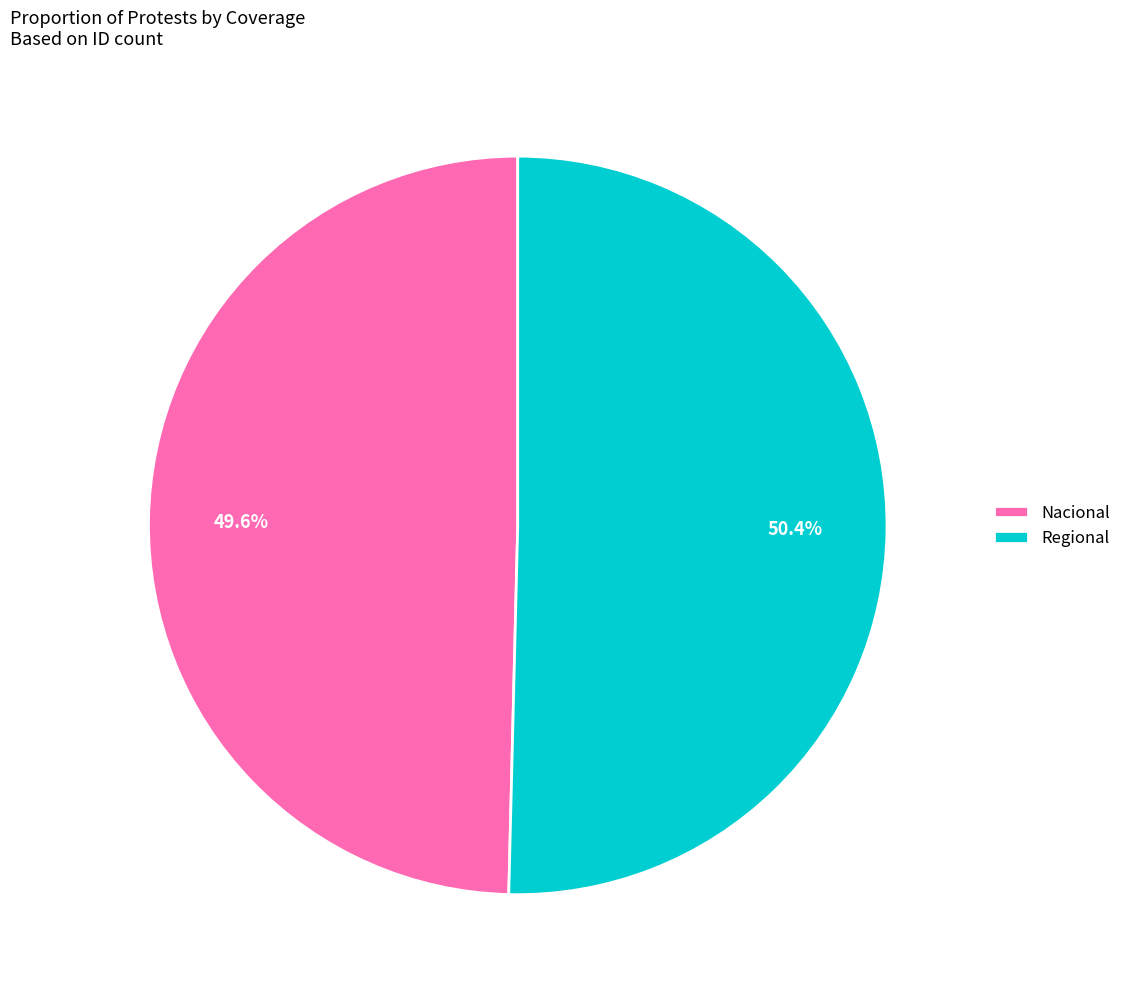

To the nearest percent, what portion does Regional represent?

50%